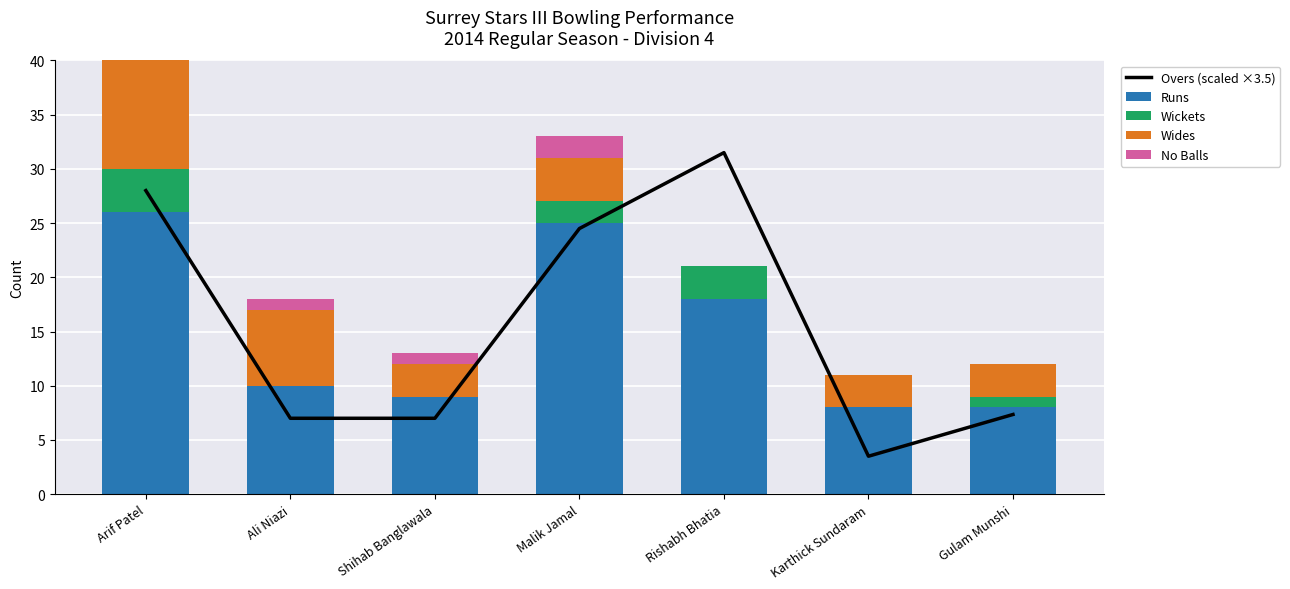

Rank the categories by No Balls value from lowest to highest.

Arif Patel, Rishabh Bhatia, Karthick Sundaram, Gulam Munshi, Ali Niazi, Shihab Banglawala, Malik Jamal